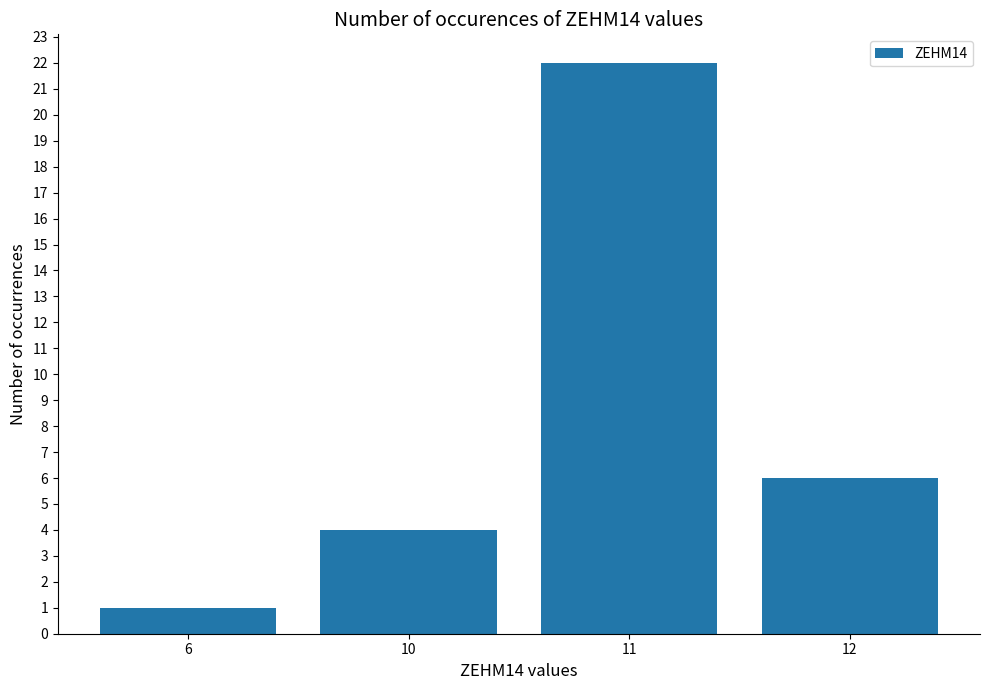

Which label corresponds to the largest value in the chart?

11